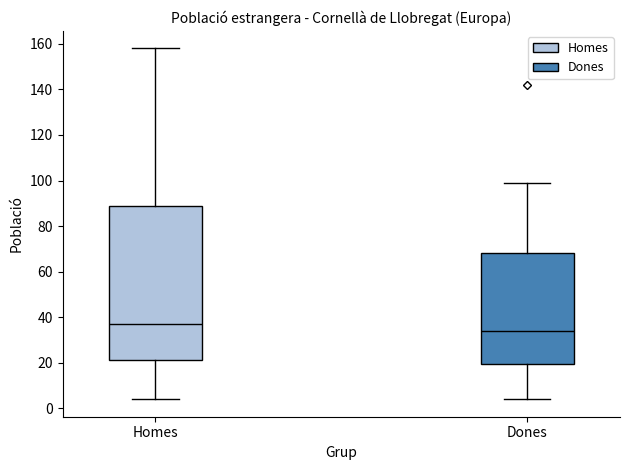

Which box is the tallest, from its lower edge to its upper edge?

Homes